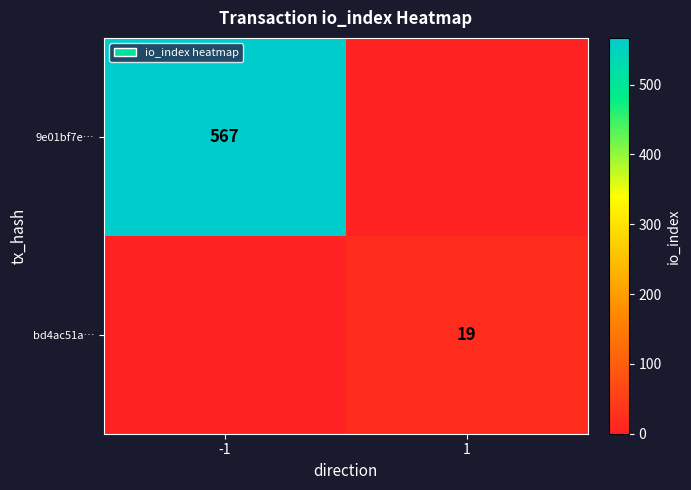

At which category does the chart reach its peak across all series?

-1